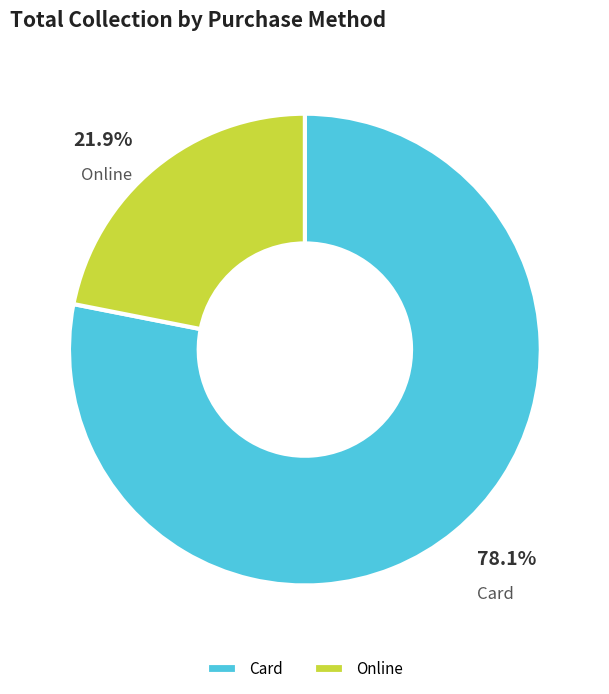

Combined, do Card and Online account for over 50%?

Yes